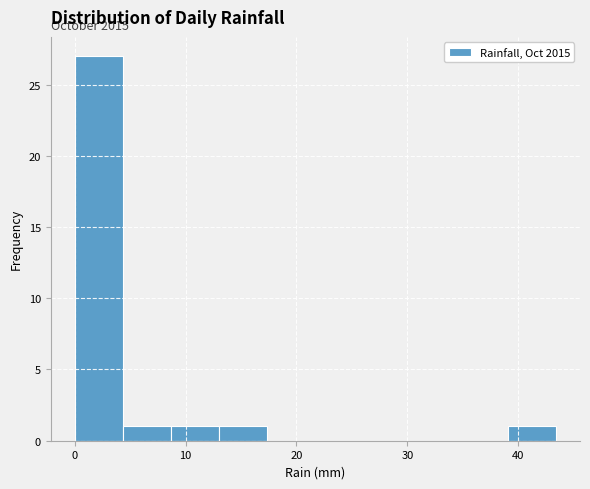

Which range on the x-axis has the tallest bar?

0 to 4